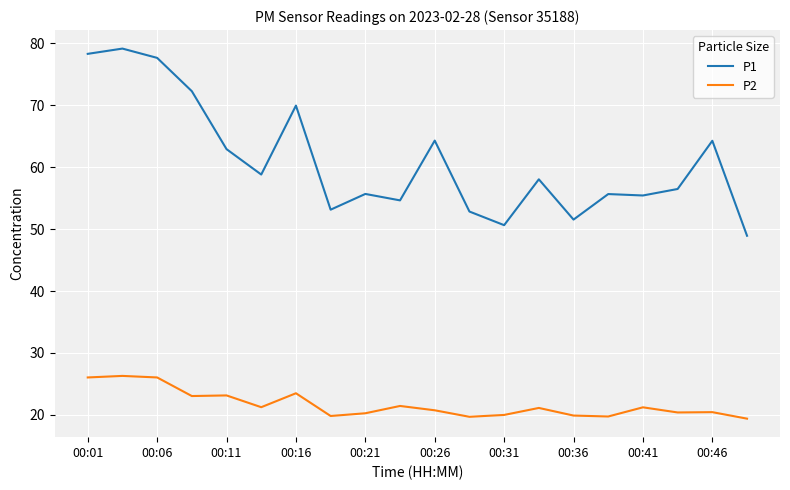

What is the minimum value for P2?

19.4